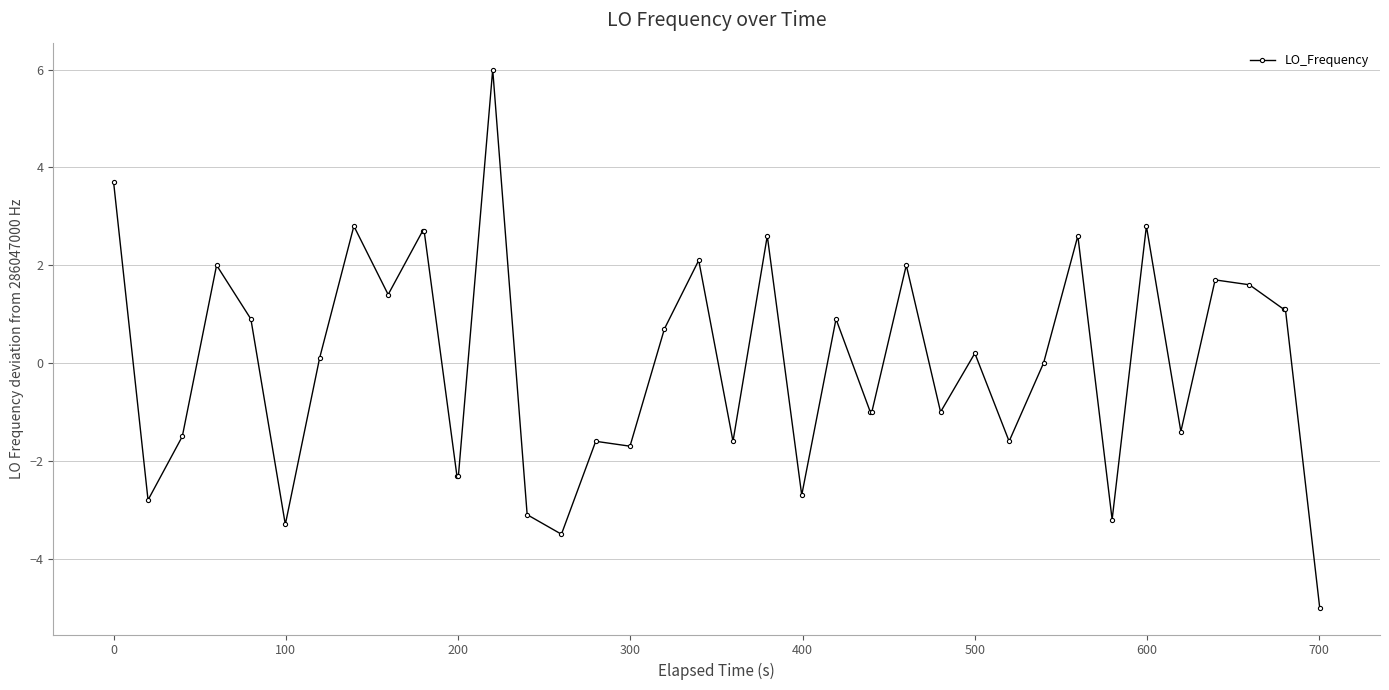

What is the maximum value shown in the chart?

6.0